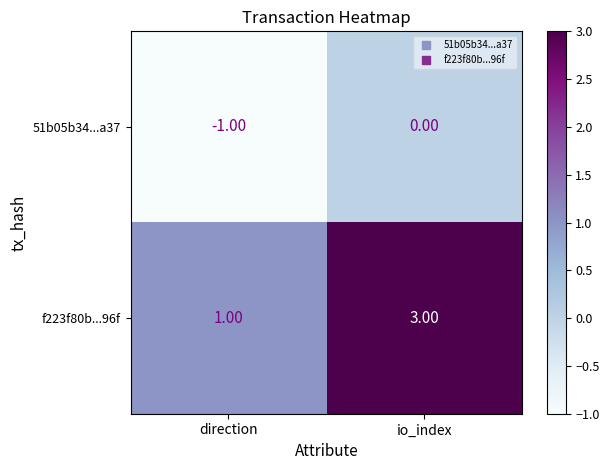

Rank the series by their maximum value, from highest to lowest.

f223f80b...96f, 51b05b34...a37